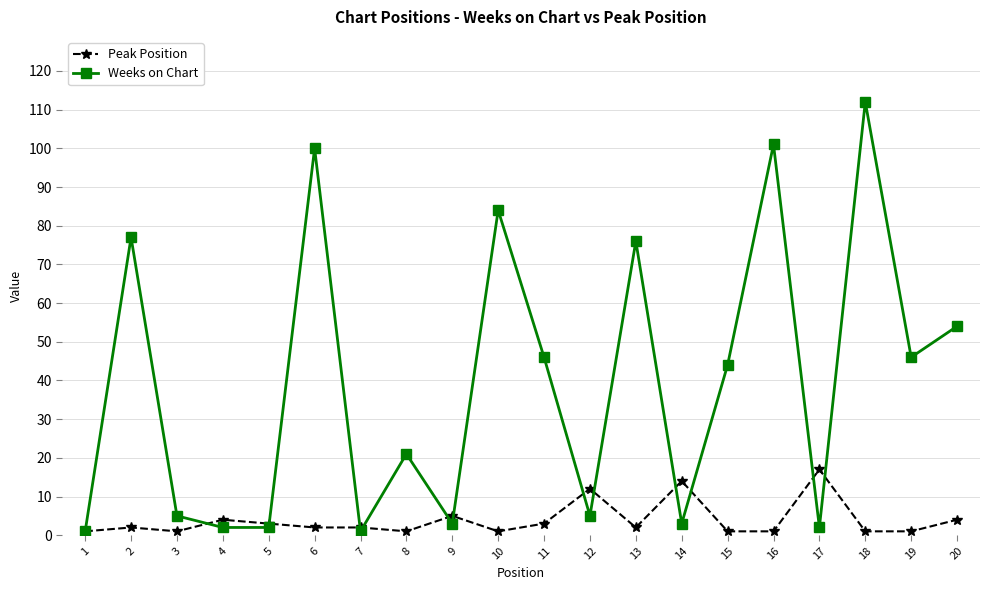

Between 6 and 18, which series saw the biggest shift?

Weeks on Chart